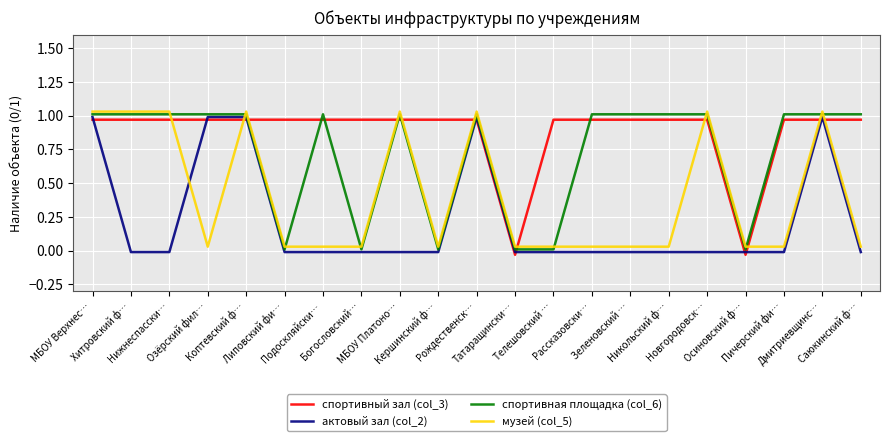

What is the value of the актовый зал (col_2) point at the 20th from the left?

1.0